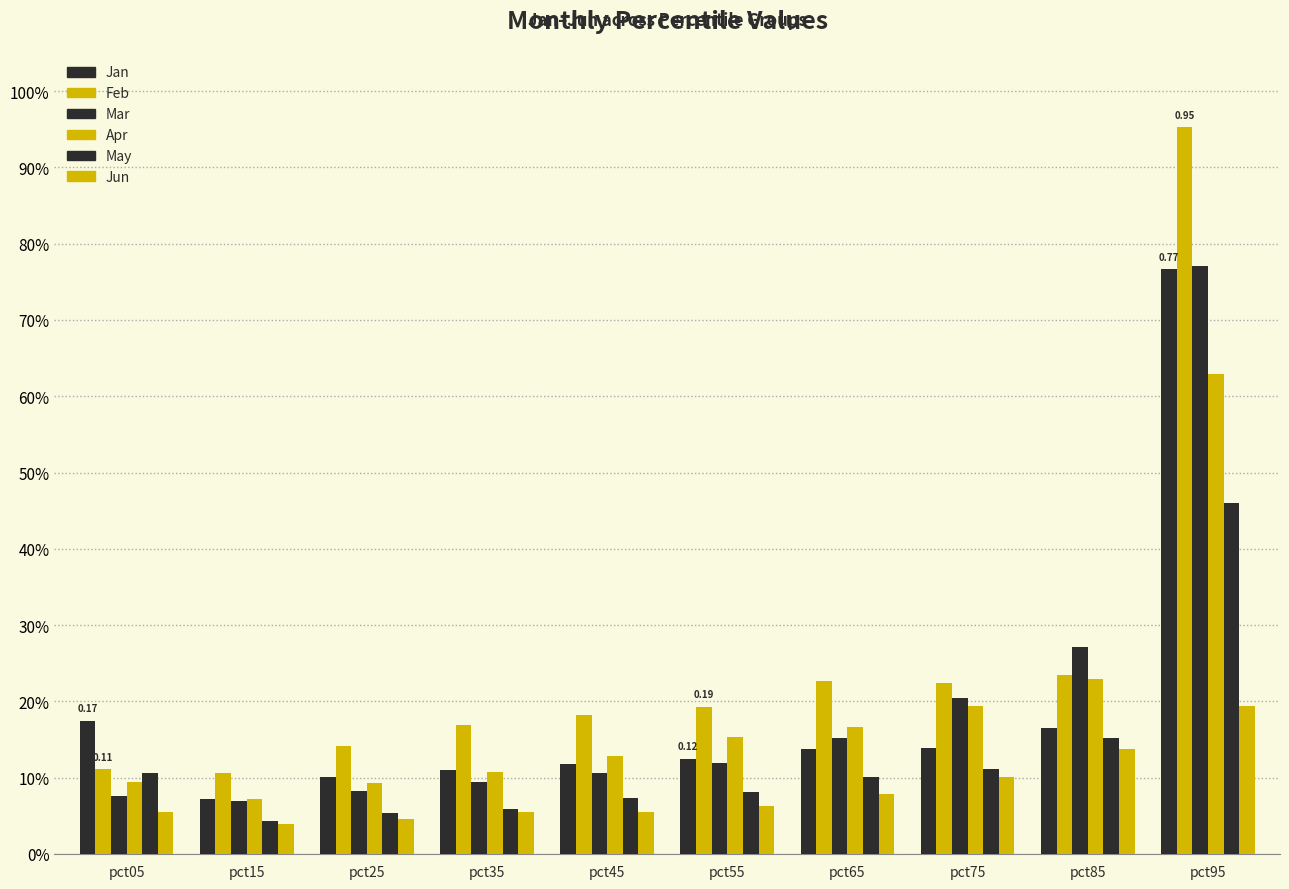

What is the value of the Jun bar at the 10th from the left?

0.2